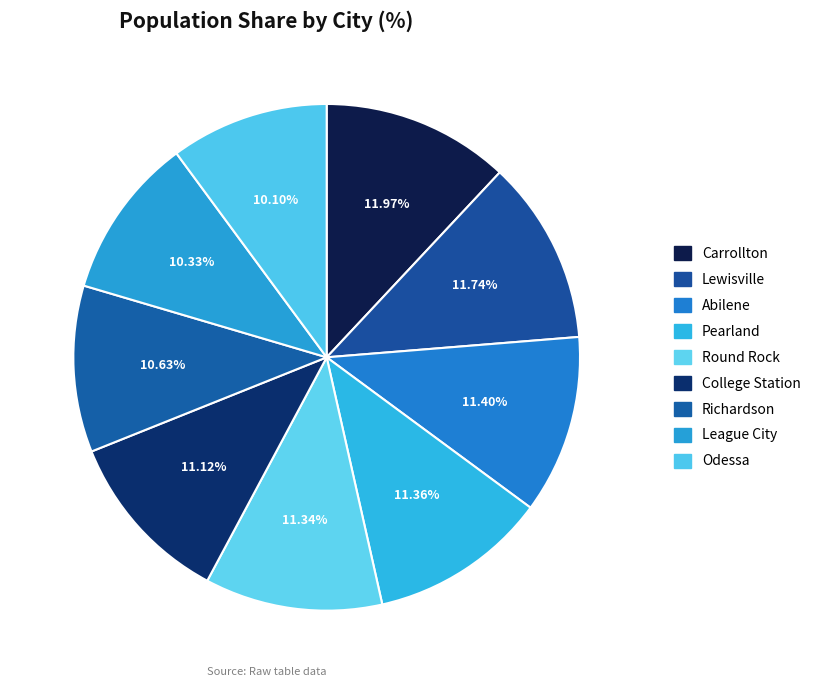

How many slices are in this pie chart?

9